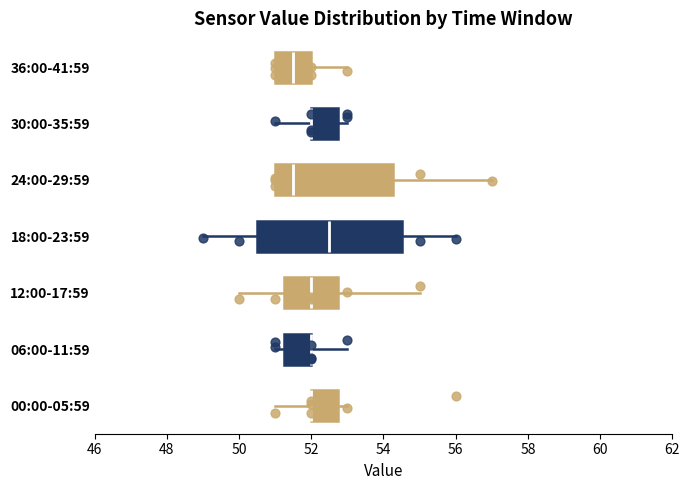

Reading bottom to top, read every box against the x-axis: the position of its median line, the range the box covers, and the ends of its whiskers. The values are not printed on the chart, so give them approximately, as read against the axis.

00:00-05:59: median 52.0 (drawn on the box's left edge), box 52.0 to 52.8, whiskers 51.0 to 53.0
06:00-11:59: median 52.0 (drawn on the box's right edge), box 51.2 to 52.0, whiskers 51.0 to 53.0
12:00-17:59: median 52.0, box 51.2 to 52.8, whiskers 50.0 to 55.0
18:00-23:59: median 52.6, box 50.6 to 54.6, whiskers 49.0 to 56.0
24:00-29:59: median 51.6, box 51.0 to 54.2, whiskers 51.0 to 57.0
30:00-35:59: median 52.0 (drawn on the box's left edge), box 52.0 to 52.8, whiskers 51.0 to 53.0
36:00-41:59: median 51.6, box 51.0 to 52.0, whiskers 51.0 to 53.0